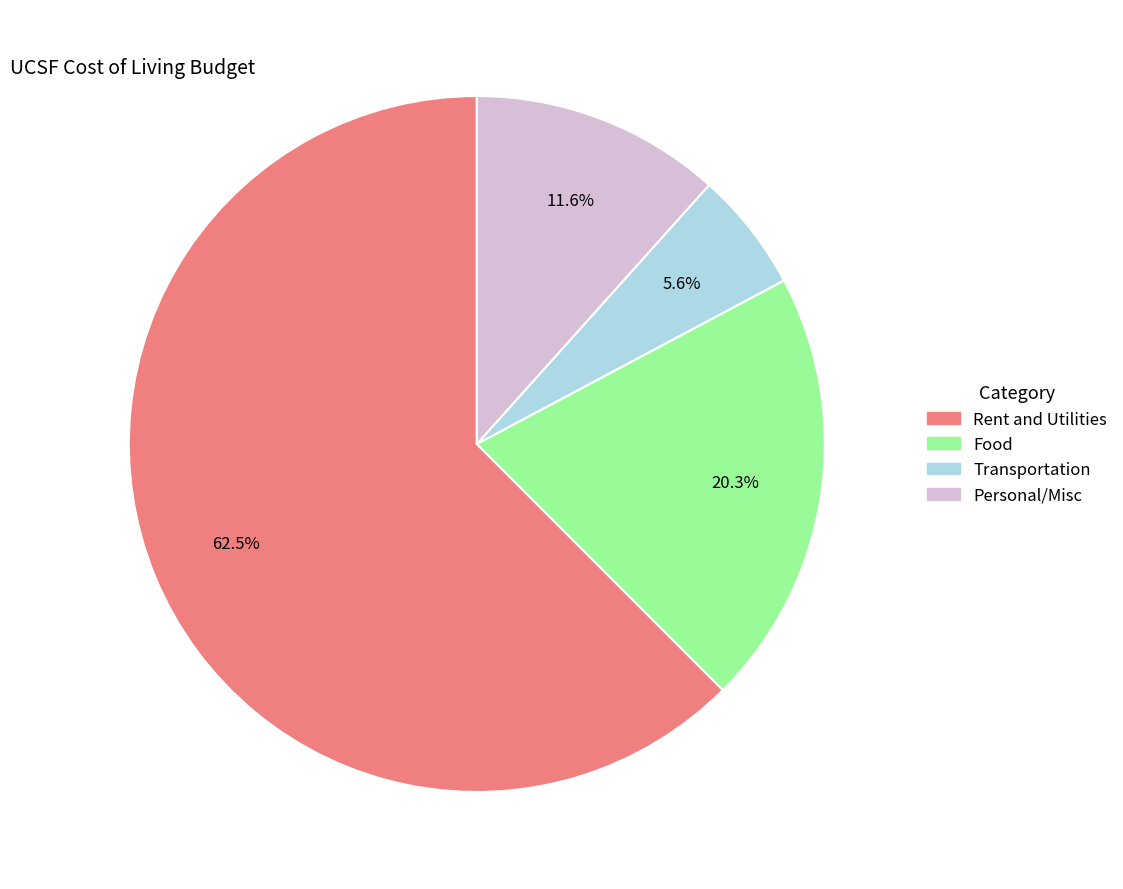

To the nearest percent, what is the difference between the Rent and Utilities and Food slice percentages?

42%